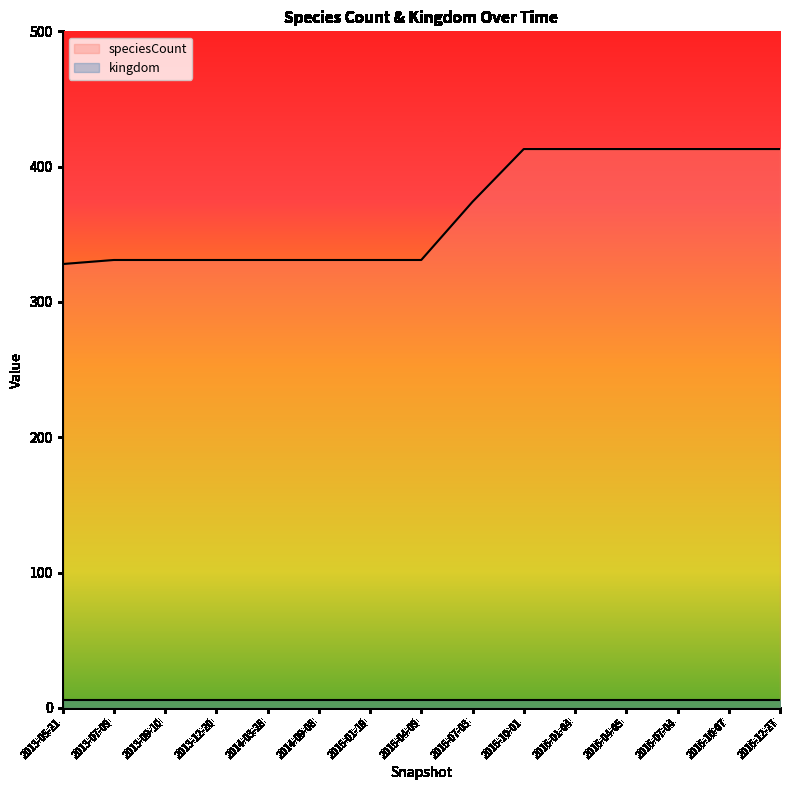

Reading left to right, what are all the values shown in this chart?

328	331	331	331	331	331	331	331	374	413	413	413	413	413	413